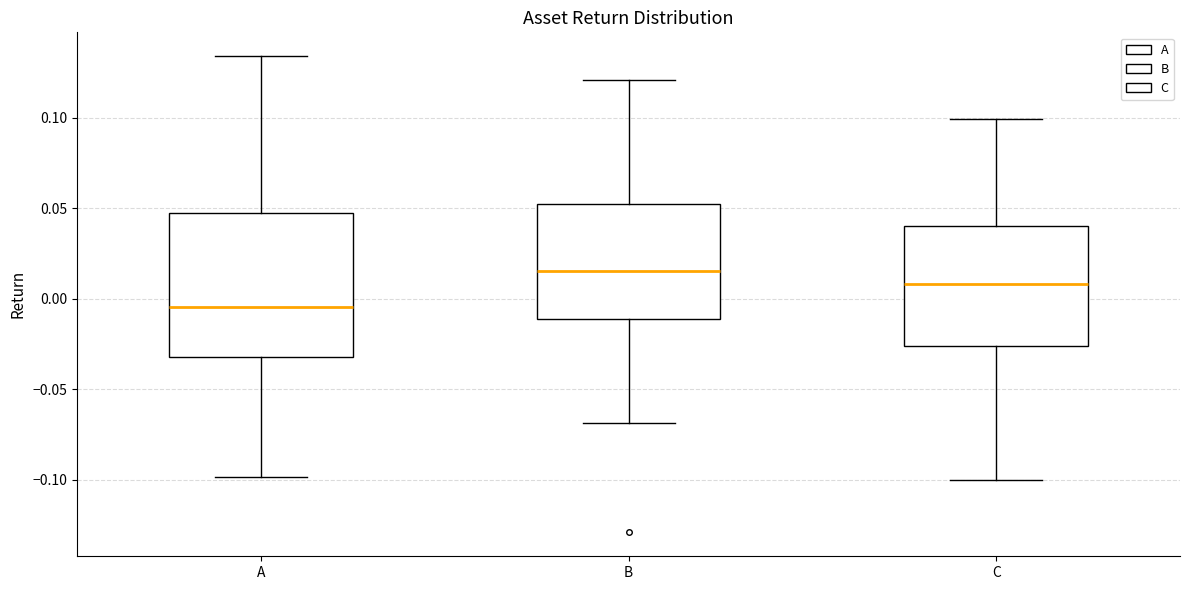

Reading left to right, transcribe this box plot: for each box, give where its median line is, the range the box spans, and where its two whiskers end, as read against the y-axis. The values are not printed on the chart, so give them approximately, as read against the axis.

A: median -0.005, box -0.030 to 0.045, whiskers -0.100 to 0.135
B: median 0.015, box -0.010 to 0.050, whiskers -0.070 to 0.120
C: median 0.010, box -0.025 to 0.040, whiskers -0.100 to 0.100